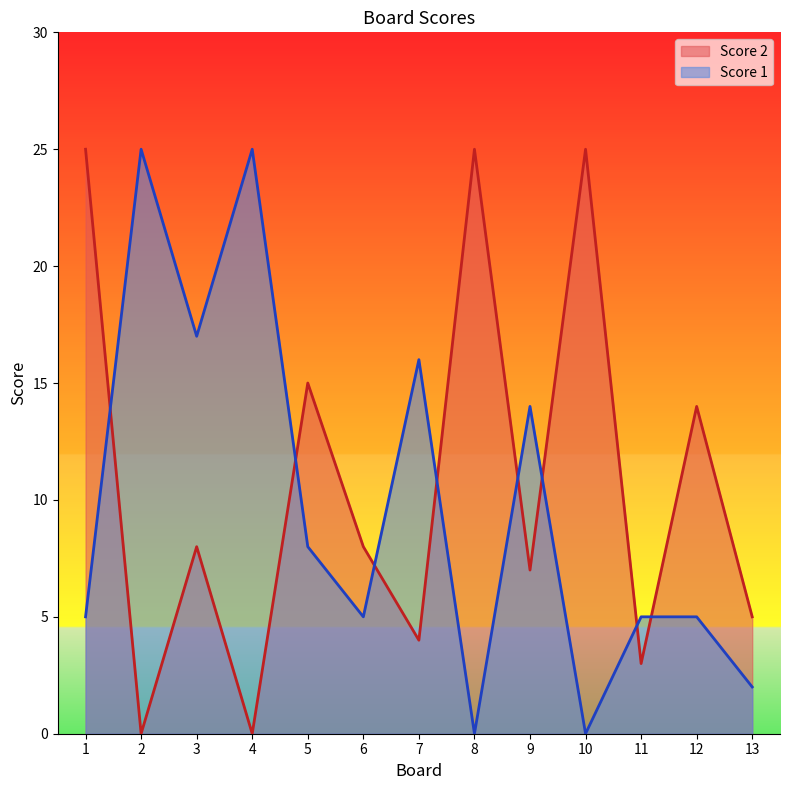

Reading right to left, extract all data points from this chart.

Score 2: 5	14	3	25	7	25	4	8	15	0	8	0	25
Score 1: 2	5	5	0	14	0	16	5	8	25	17	25	5